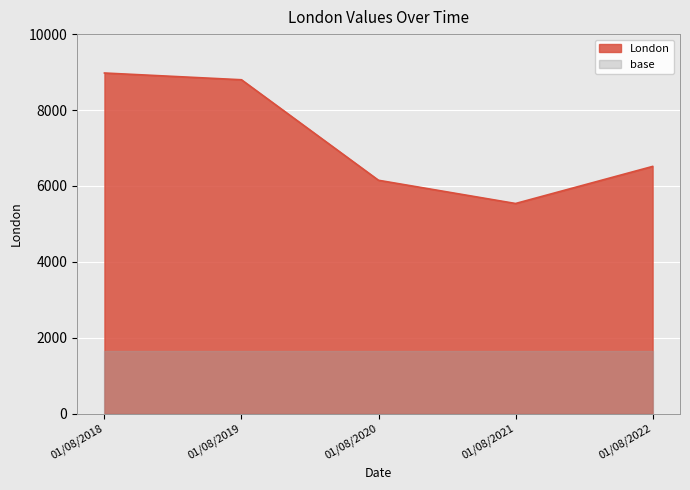

What is the maximum value shown in the chart?

8975.0